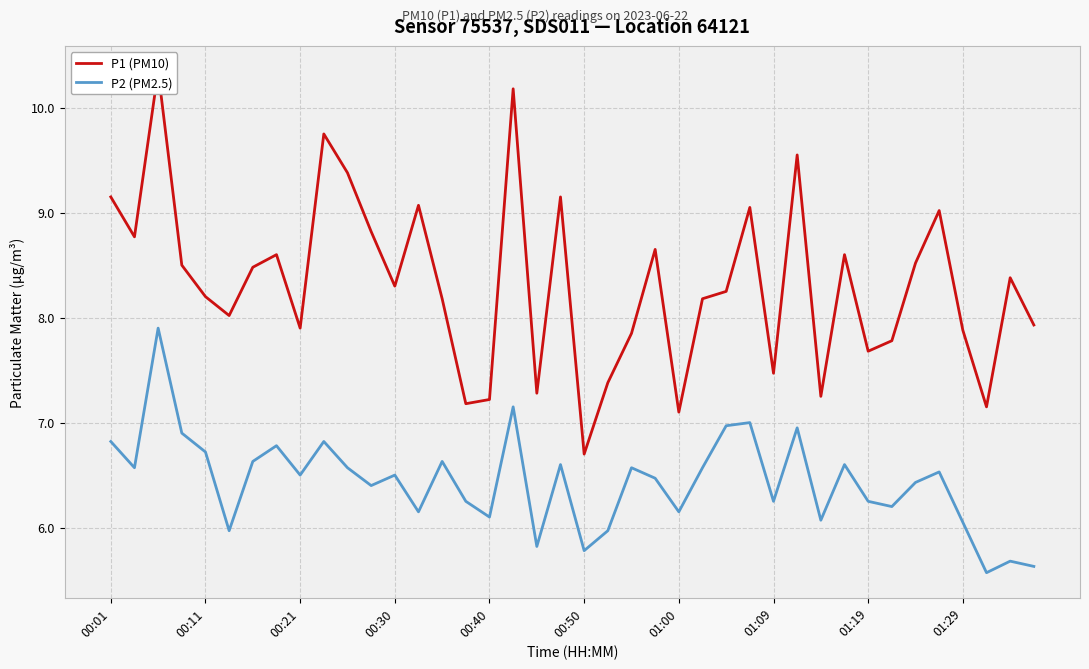

What is the maximum value for P2 (PM2.5)?

7.9